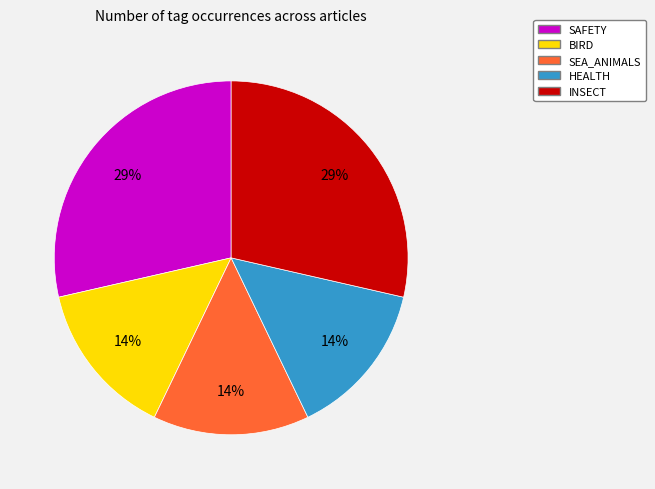

Does any single category account for the majority?

No